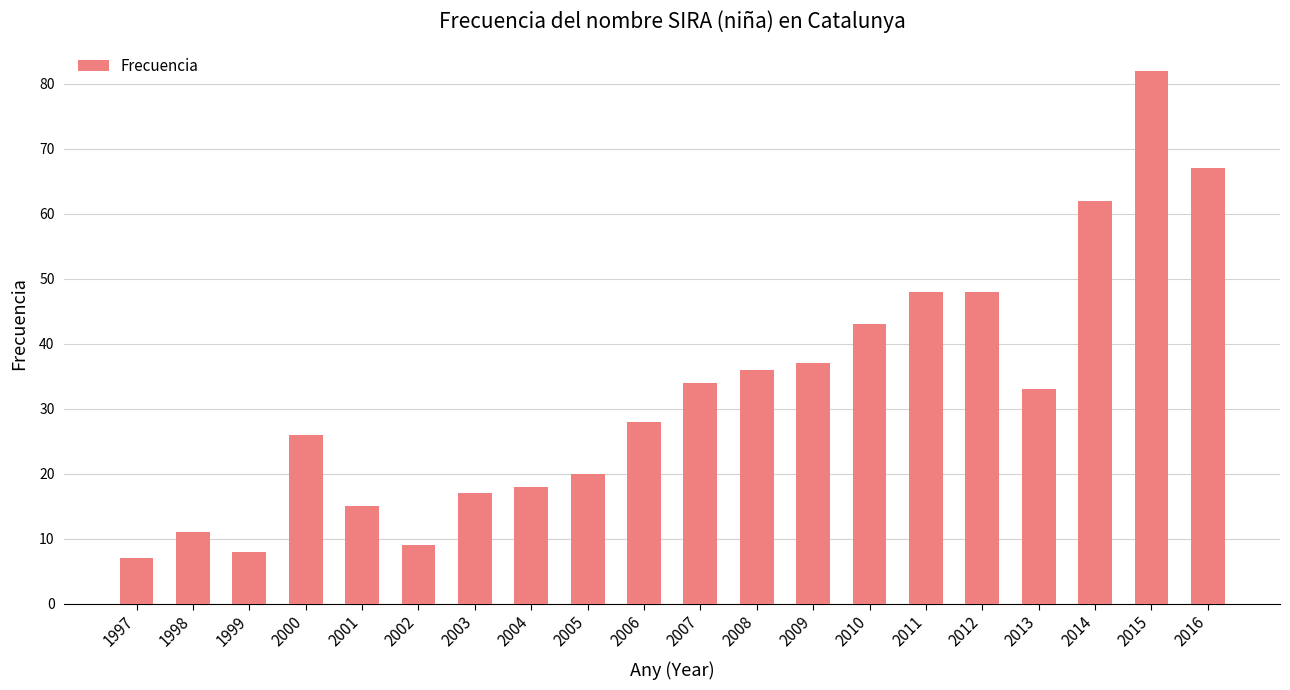

True or false: the data shows 102 at 2016.

False